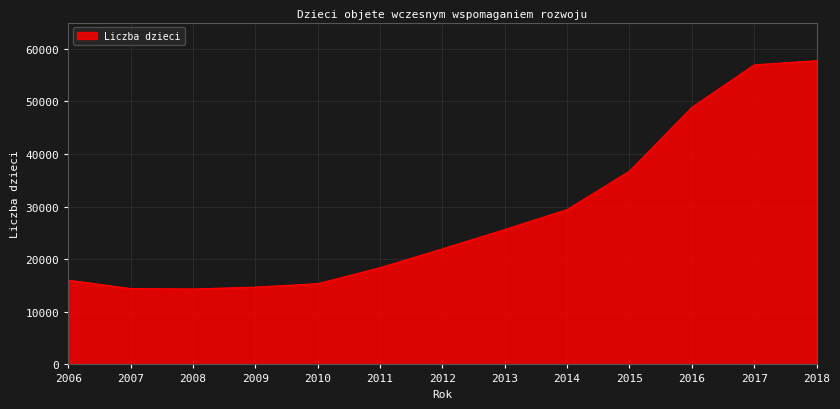

What is the average value?

28509